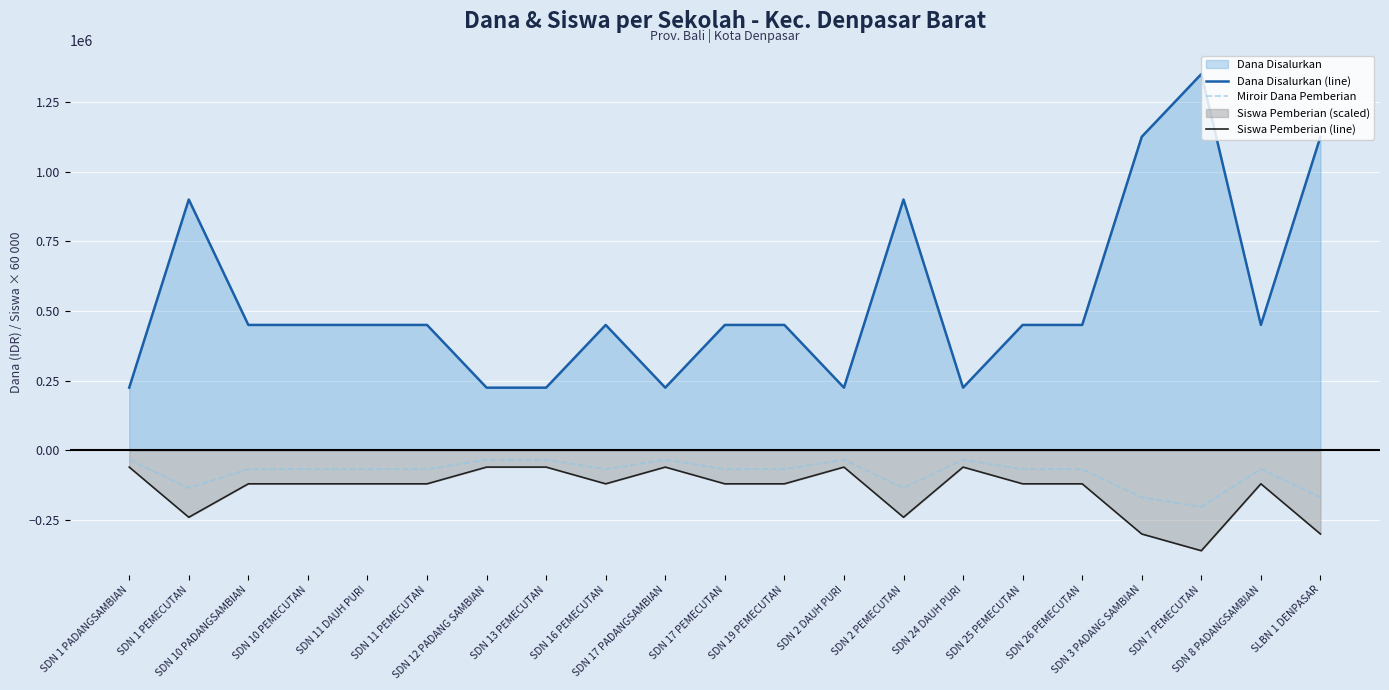

At which label is Dana Disalurkan (line) closest to 787500?

SDN 1 PEMECUTAN